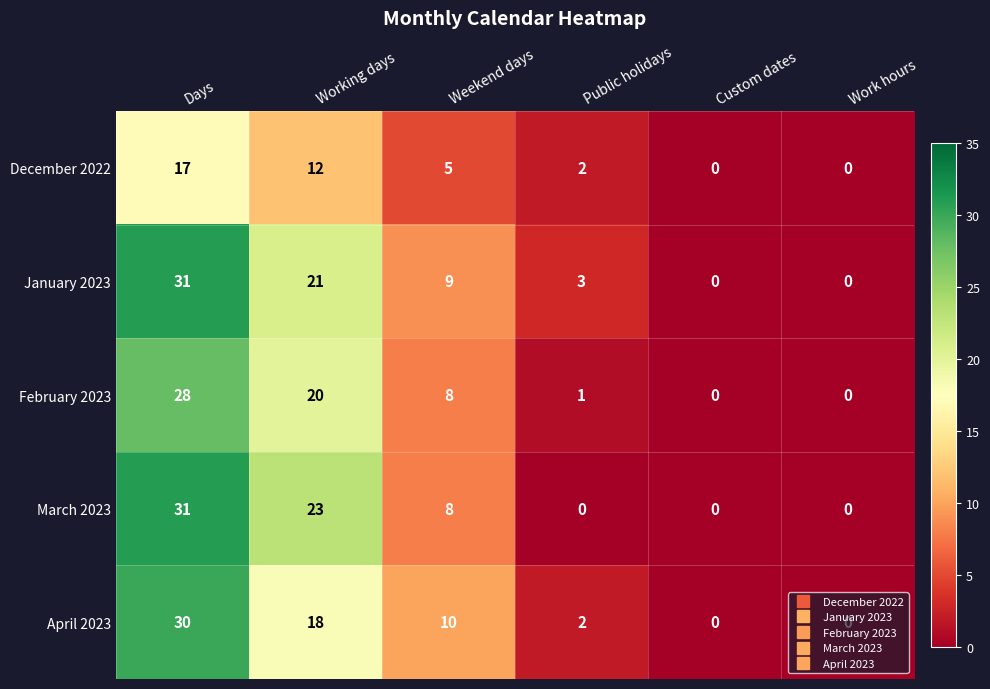

What is the difference between the second highest and second lowest values in the April 2023 series?

18